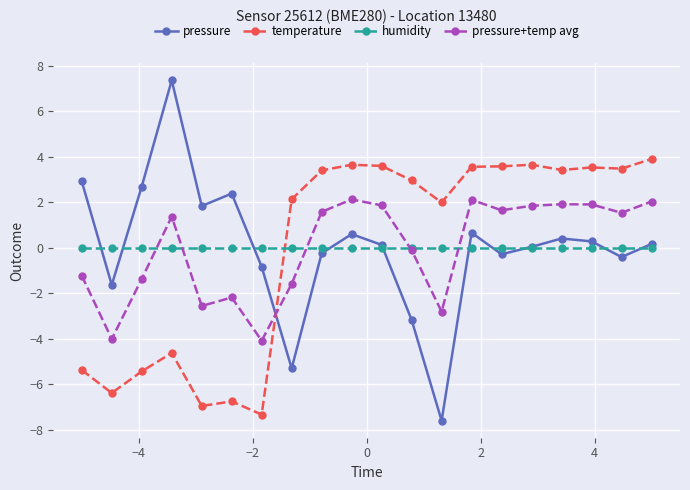

How many categories are shown in the chart?

20